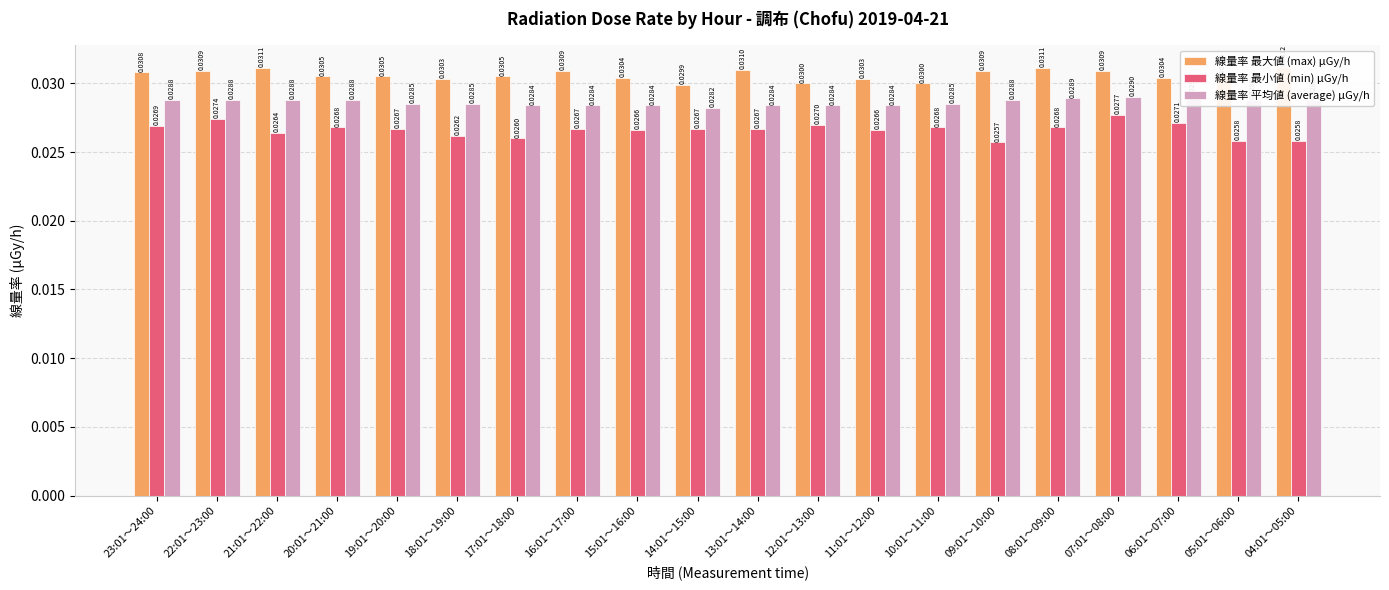

What is the sum of the 線量率 最小値 (min) μGy/h values at 04:01～05:00 and 20:01～21:00?

0.1